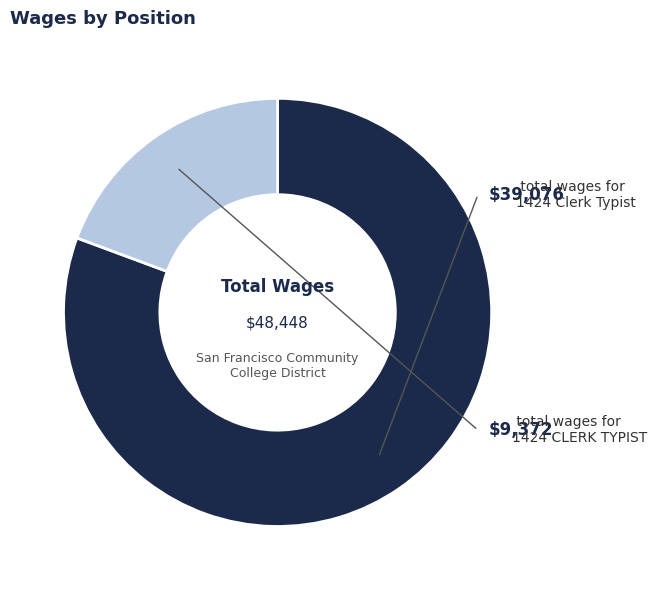

Is the sum of 1424 Clerk Typist and 1424 CLERK TYPIST greater than half?

Yes